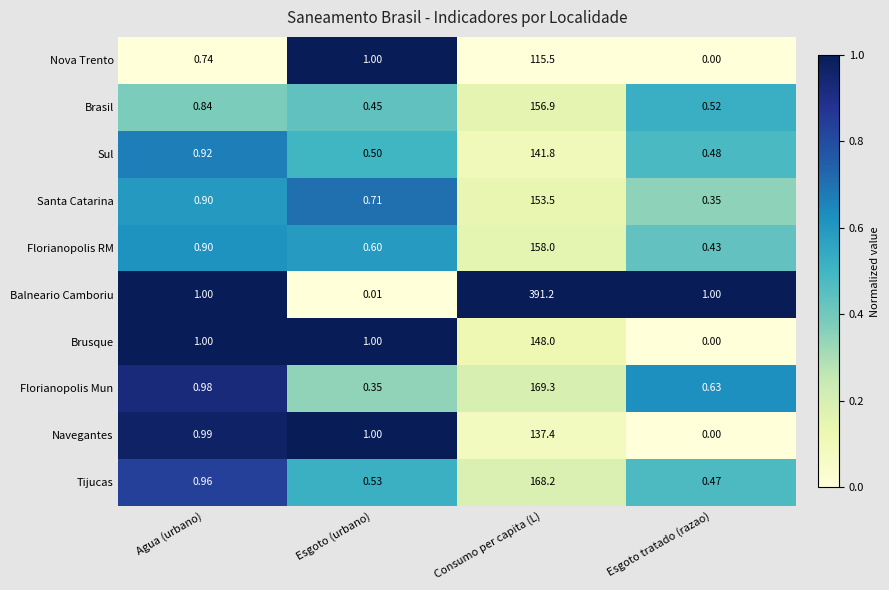

At which label does Balneario Camboriu reach its minimum?

Esgoto (urbano)